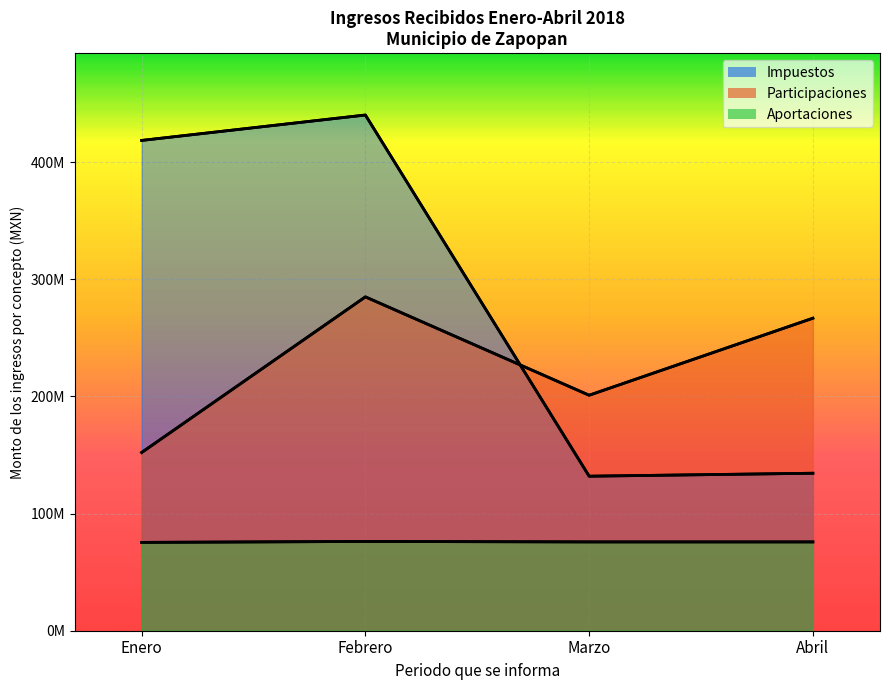

Which category has the lowest value in the Impuestos series?

Marzo